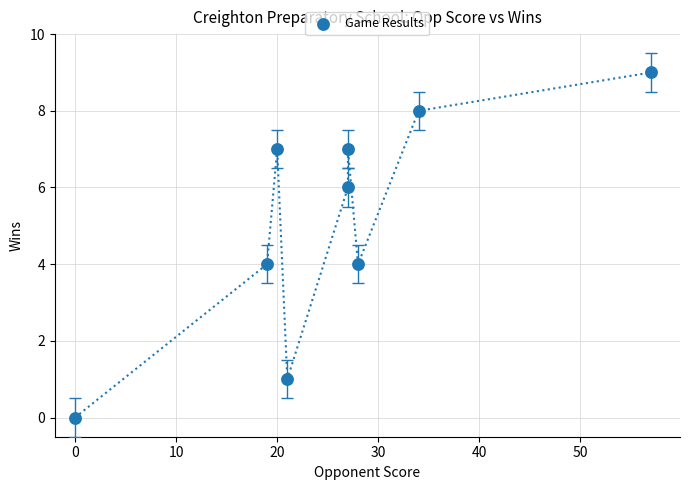

What is the average Y value?

5